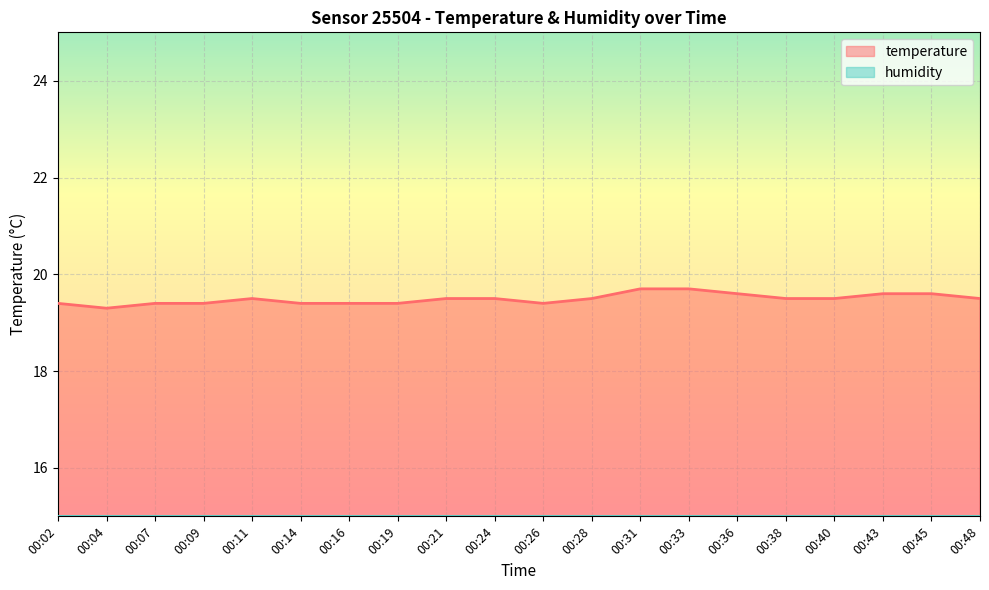

How many series are shown in this chart?

2